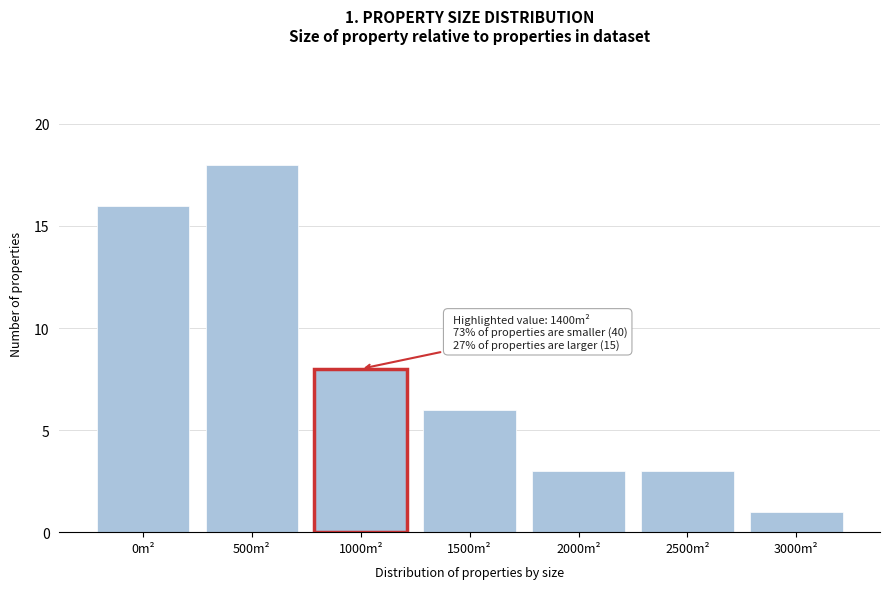

Reading left to right, transcribe all the data shown in this chart.

0m²=16	500m²=18	1000m²=8	1500m²=6	2000m²=3	2500m²=3	3000m²=1